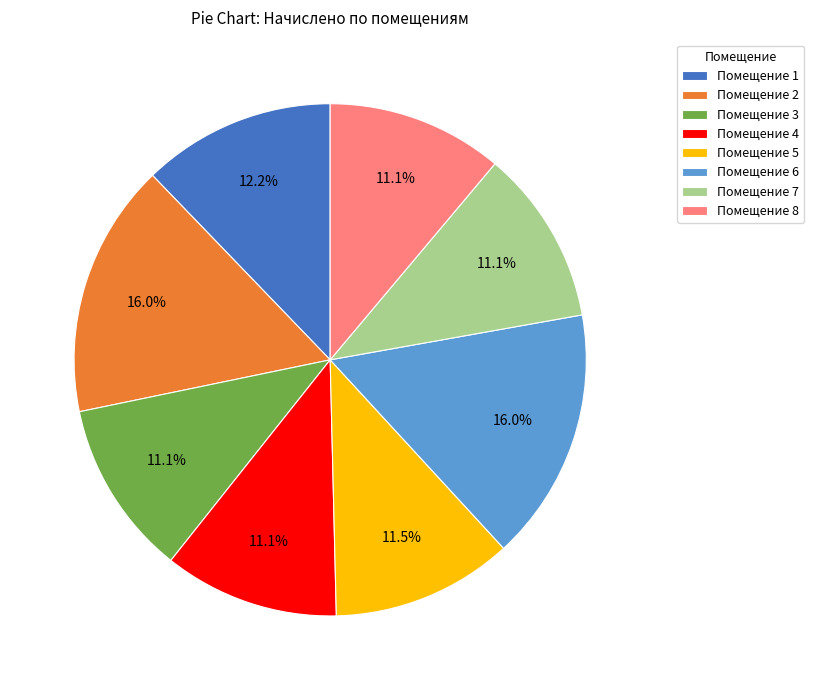

What is the ratio of the value at Помещение 1 to the value at Помещение 7?

1.1